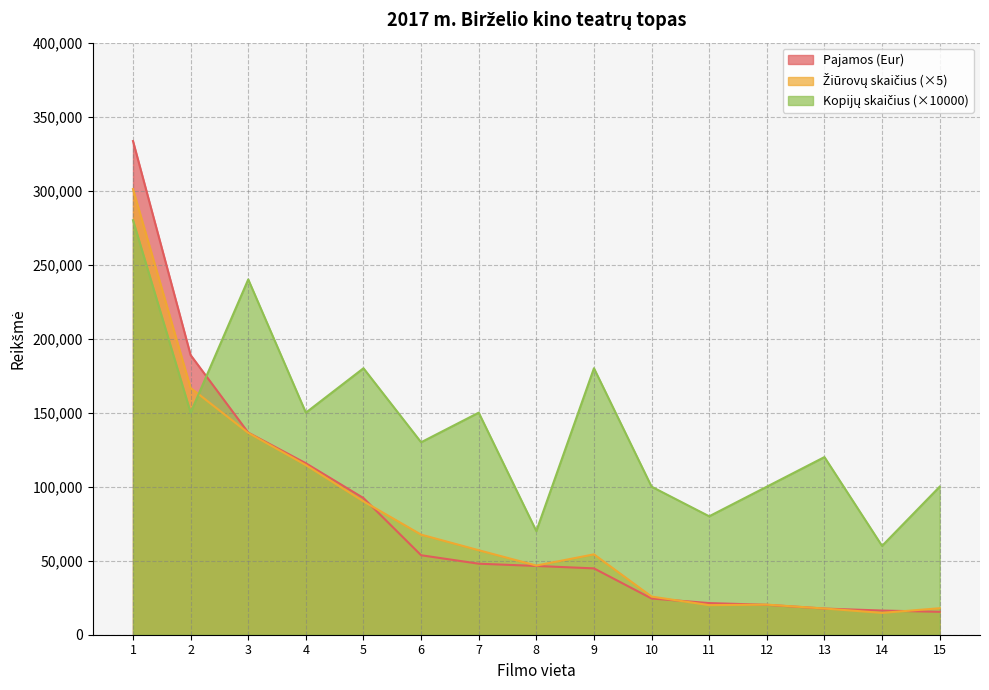

At which category does the chart reach its peak across all series?

1